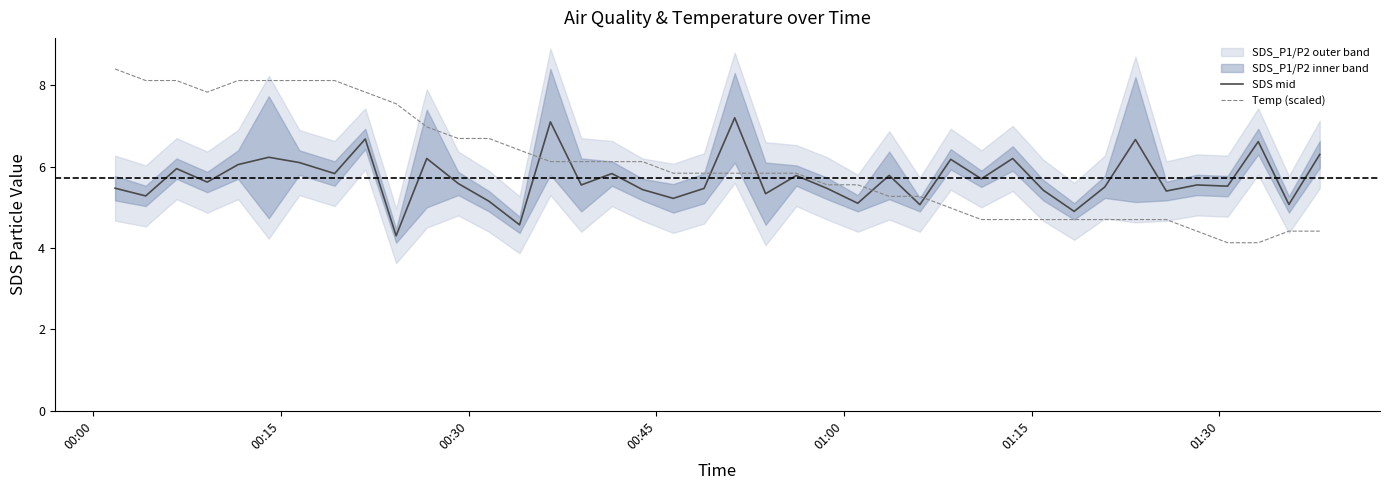

What is the minimum value for SDS mid?

4.3